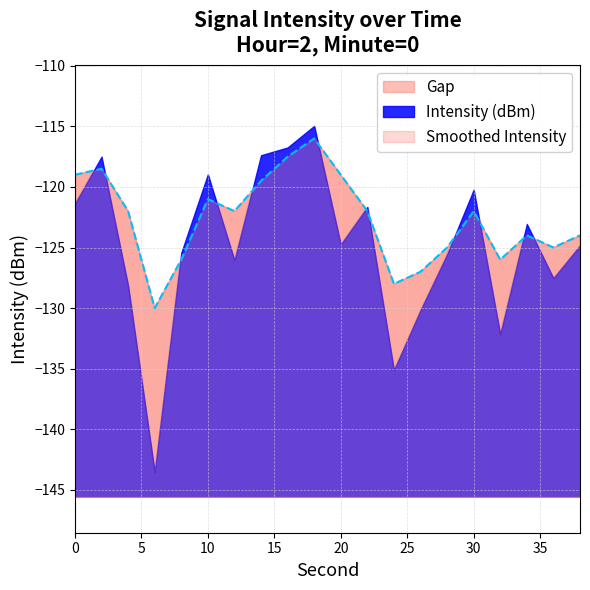

What is the sum of the values at 22 and 16?

-239.5